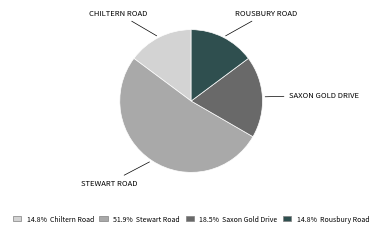

Does any single category account for the majority?

Yes